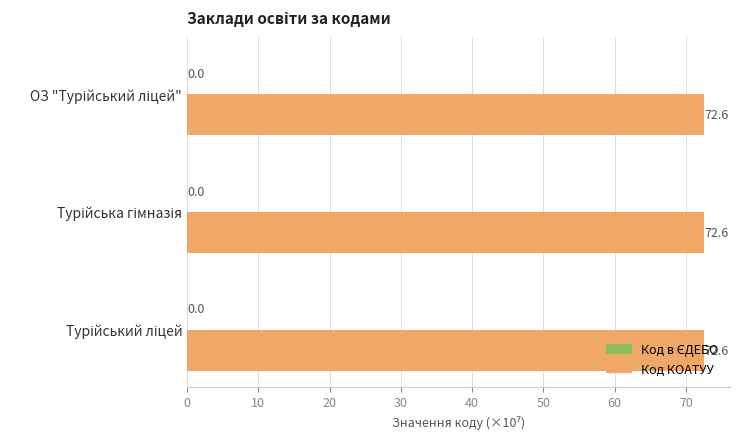

What is the highest value of the Код КОАТУУ series?

72.6